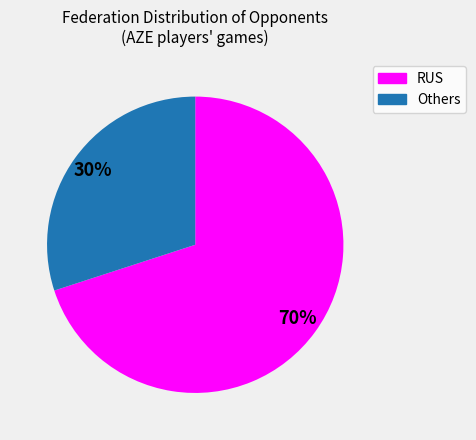

How many segments does this pie chart have?

2